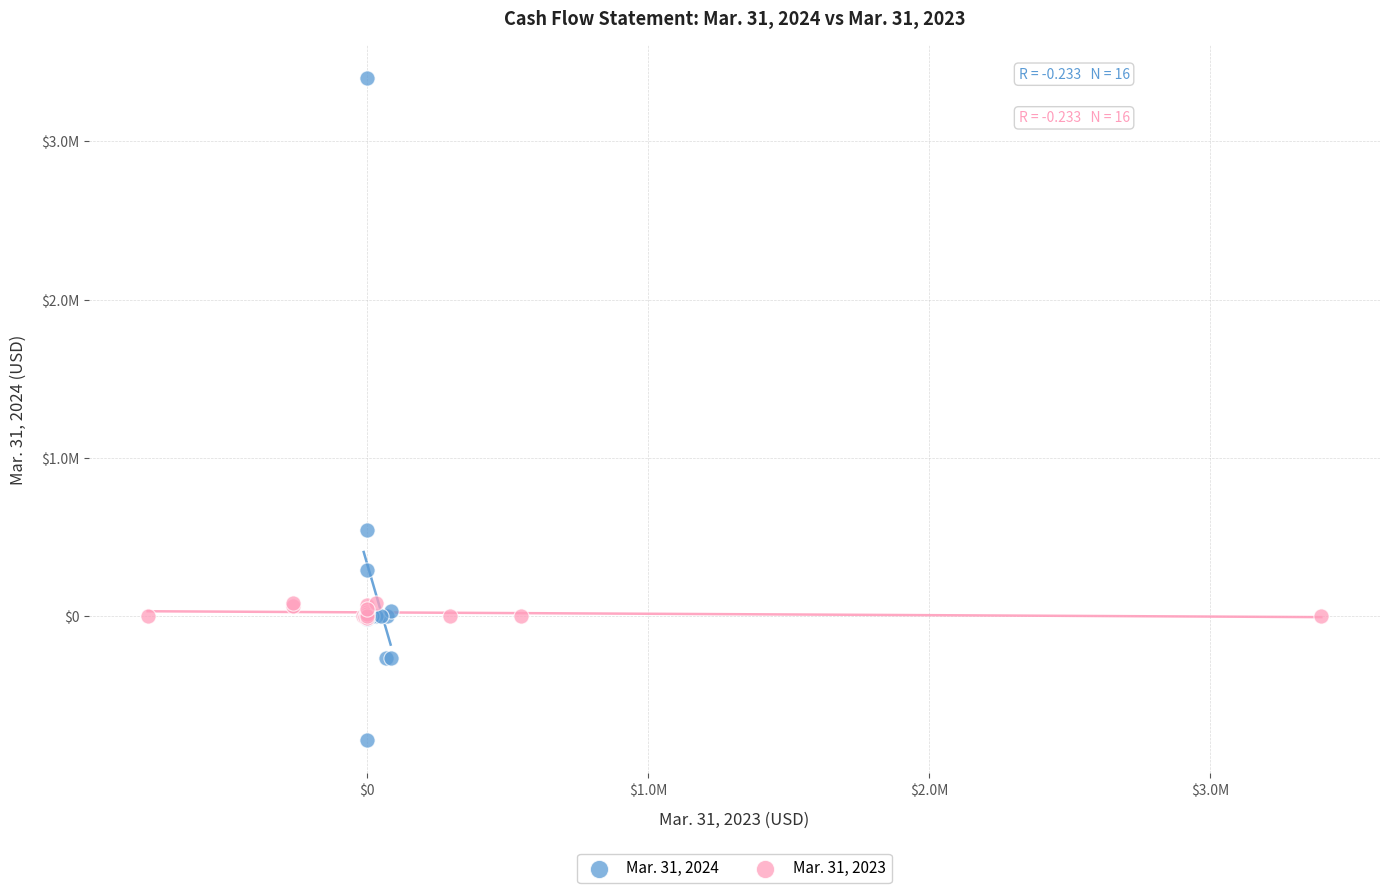

What are all the series names shown in the legend?

Mar. 31, 2024, Mar. 31, 2023